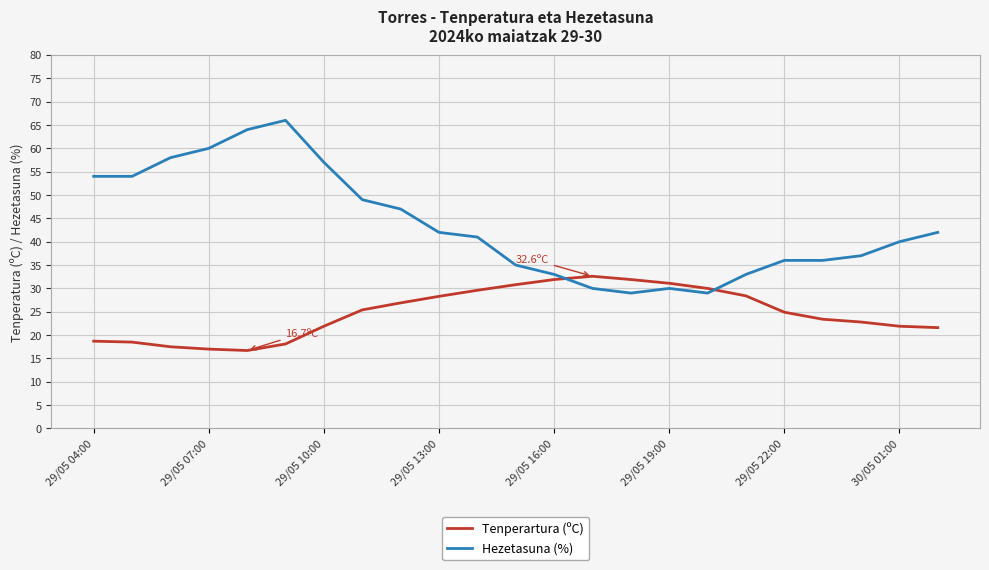

How many intersections are there between Tenperartura (ºC) and Hezetasuna (%)?

2